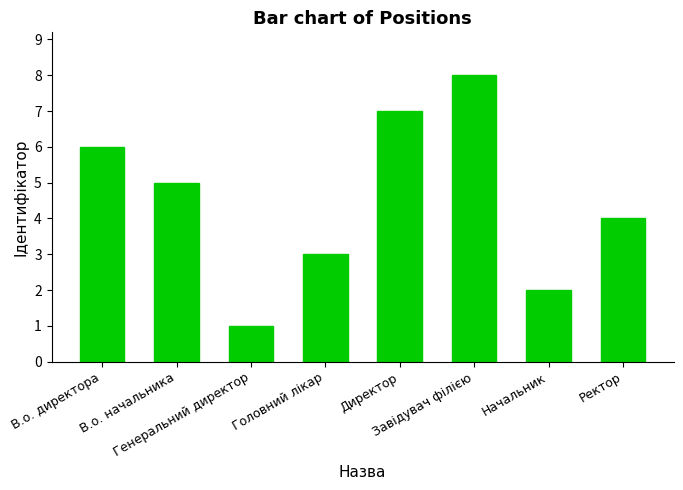

True or false: the data shows 6 at Ректор.

False